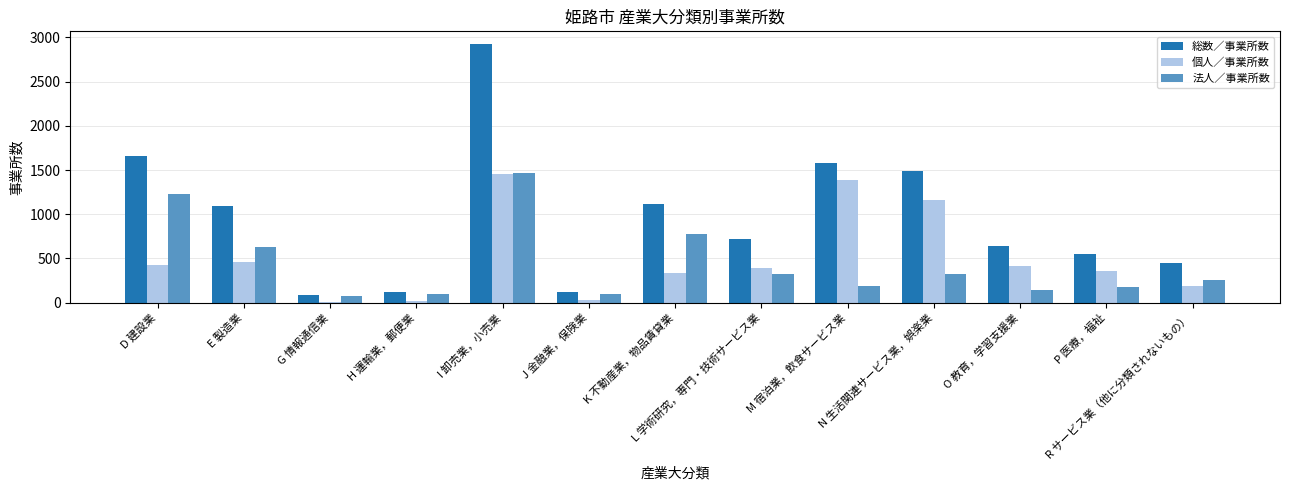

What is the sum of all 総数／事業所数 values?

12557